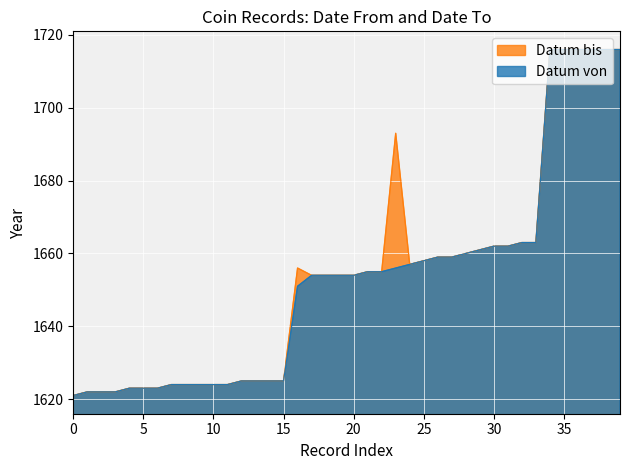

At how many categories does at least one series exceed 1703?

6